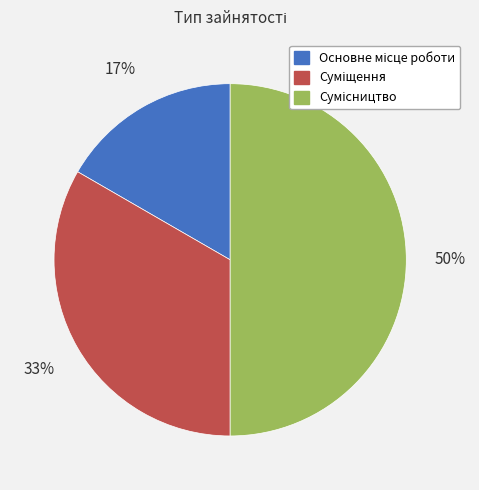

To the nearest percent, what is the average slice percentage?

33%